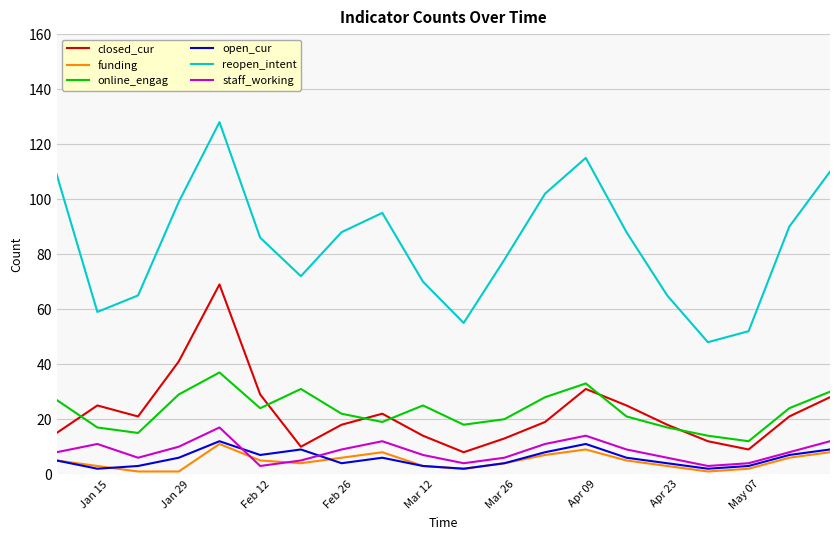

How many distinct data groups are displayed?

6